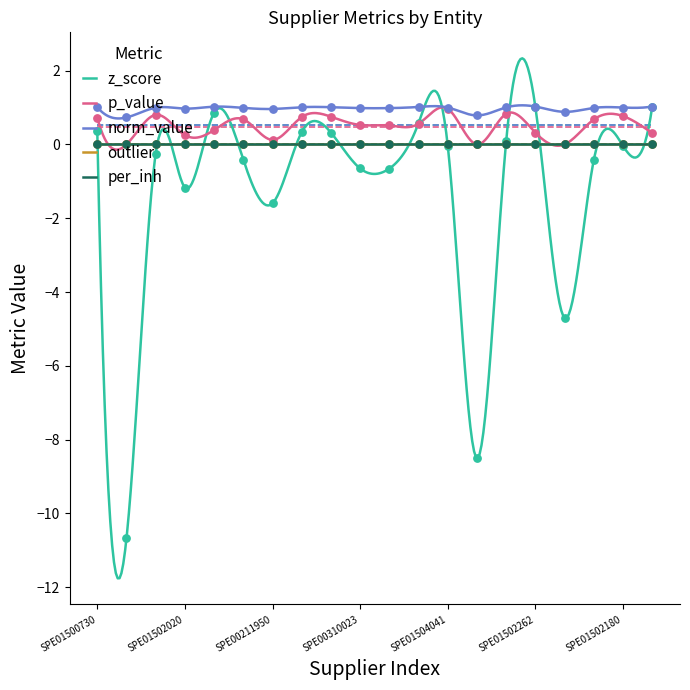

Which series has the largest total across all categories?

norm_value